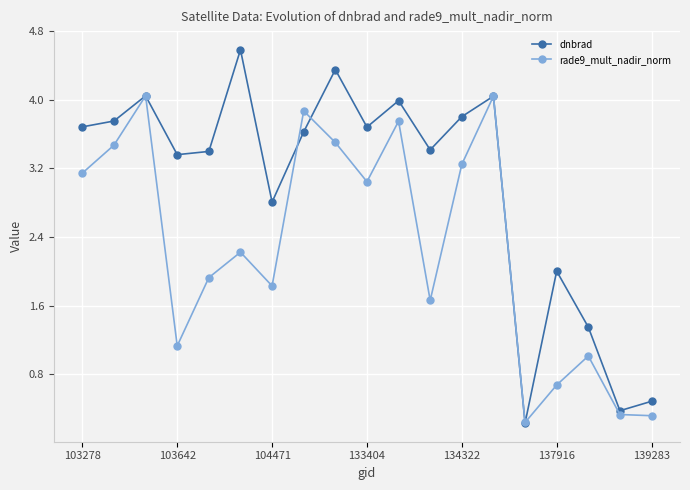

Rank the series by their average value, from lowest to highest.

rade9_mult_nadir_norm, dnbrad